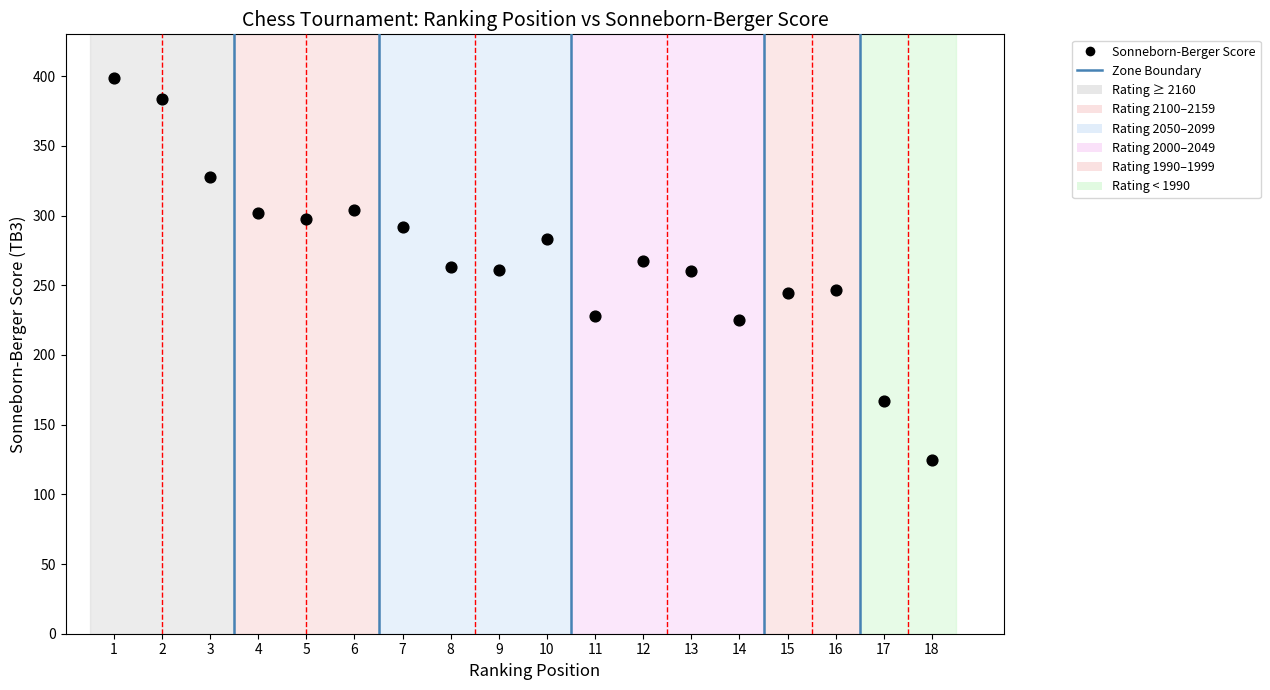

What is the range of X values (max minus min)?

17.0